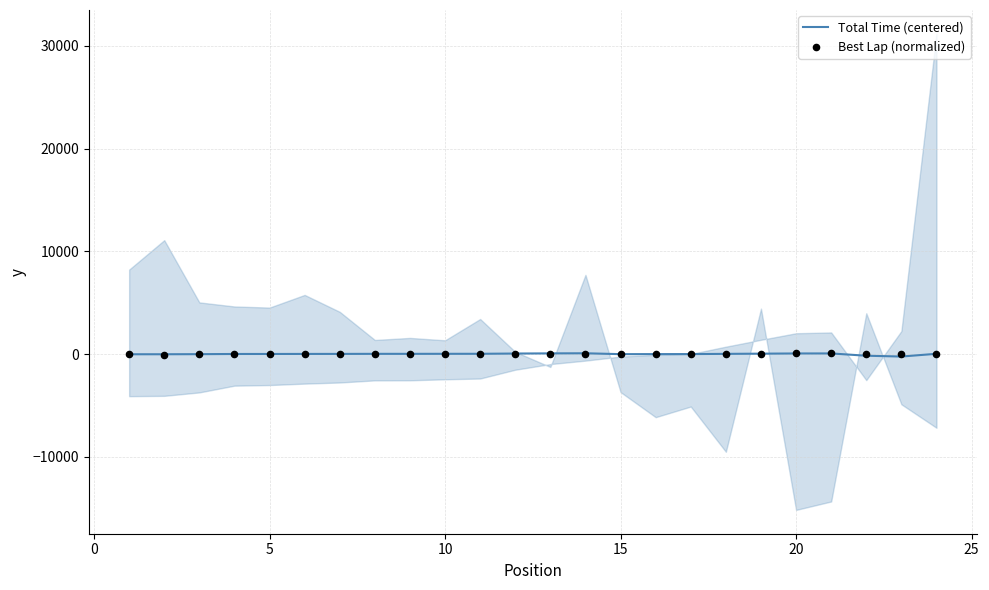

Which series contains the lowest Y value?

Total Time (centered)